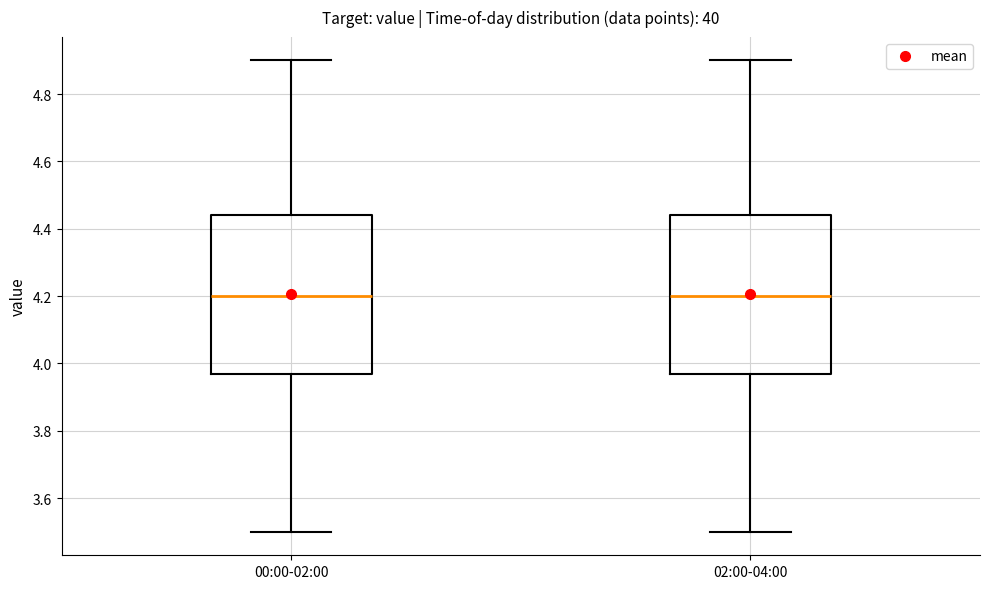

Reading left to right, transcribe this box plot: for each box, give where its median line is, the range the box spans, and where its two whiskers end, as read against the y-axis. The values are not printed on the chart, so give them approximately, as read against the axis.

00:00-02:00: median 4.20, box 3.98 to 4.44, whiskers 3.50 to 4.90
02:00-04:00: median 4.20, box 3.98 to 4.44, whiskers 3.50 to 4.90